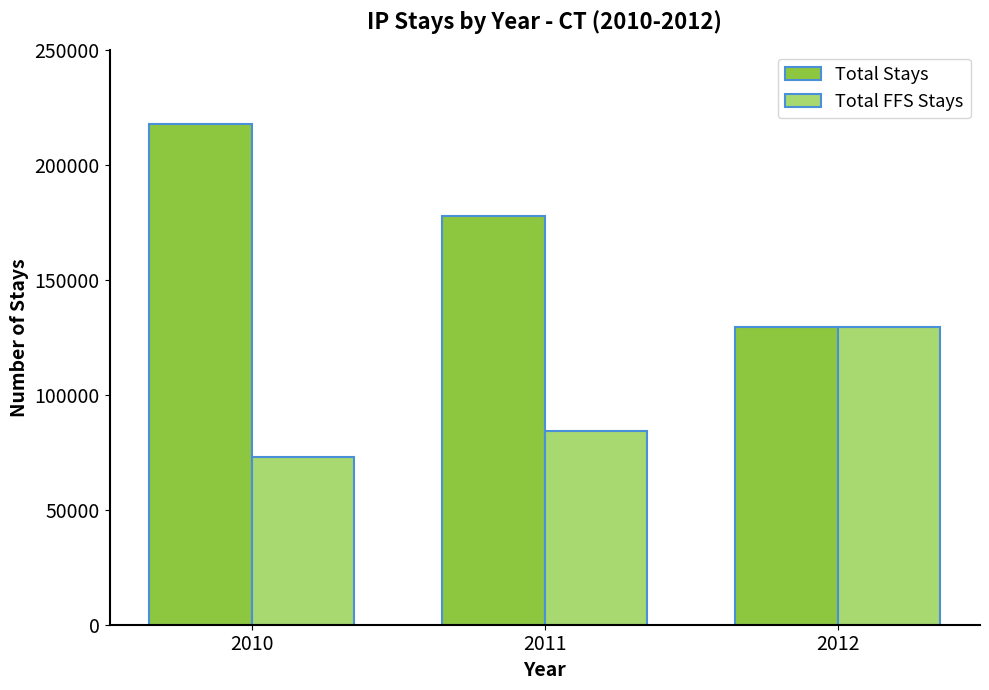

True or false: Total FFS Stays has a value of 21098 at 2010.

False